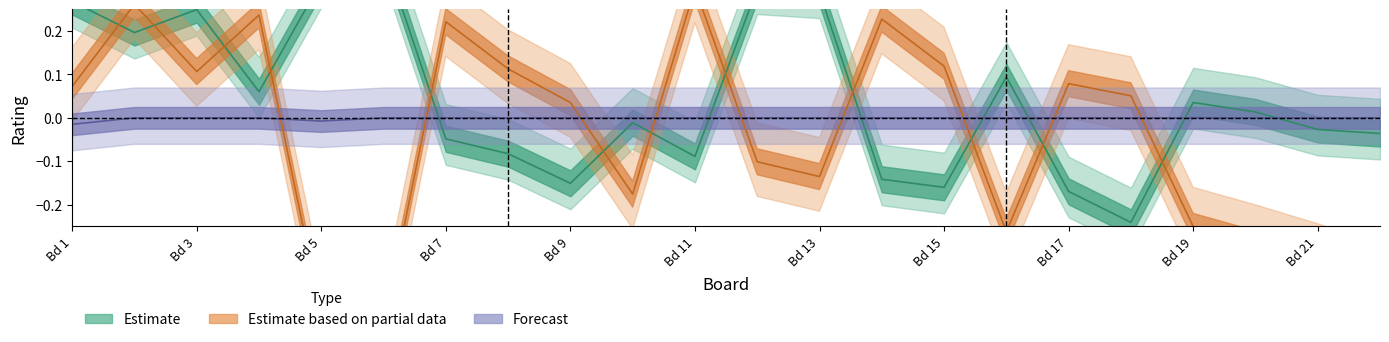

At how many categories does at least one series exceed 0?

19